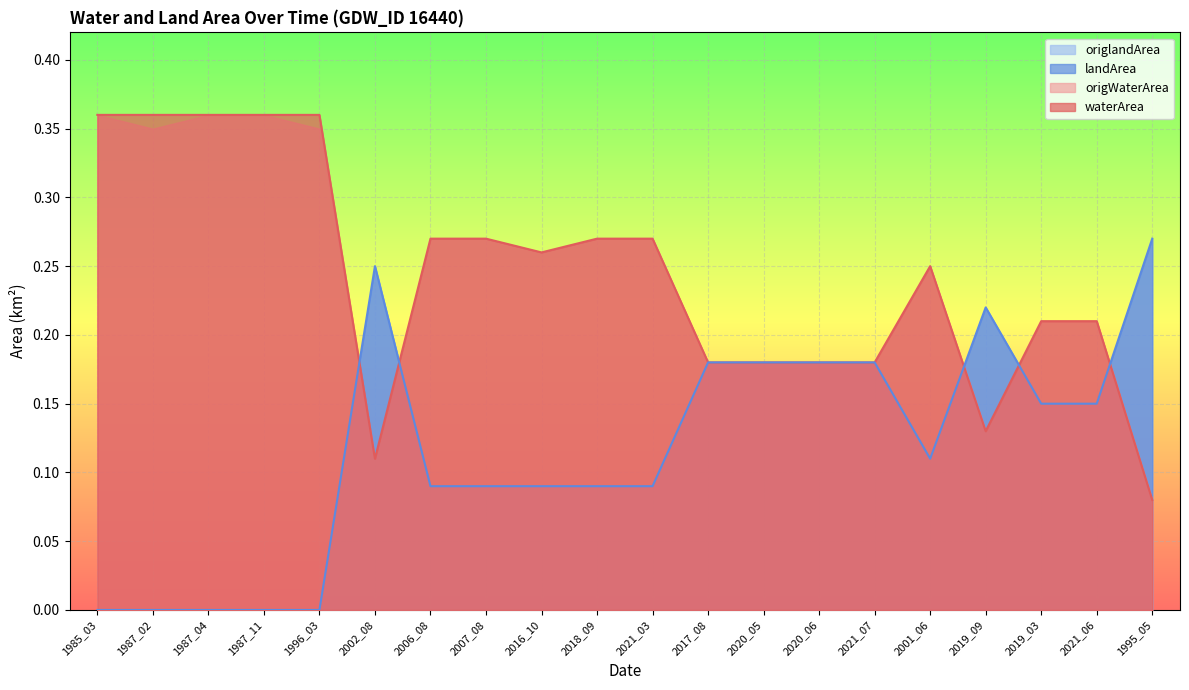

What is the difference between the maximum and minimum values in the waterArea series?

0.3